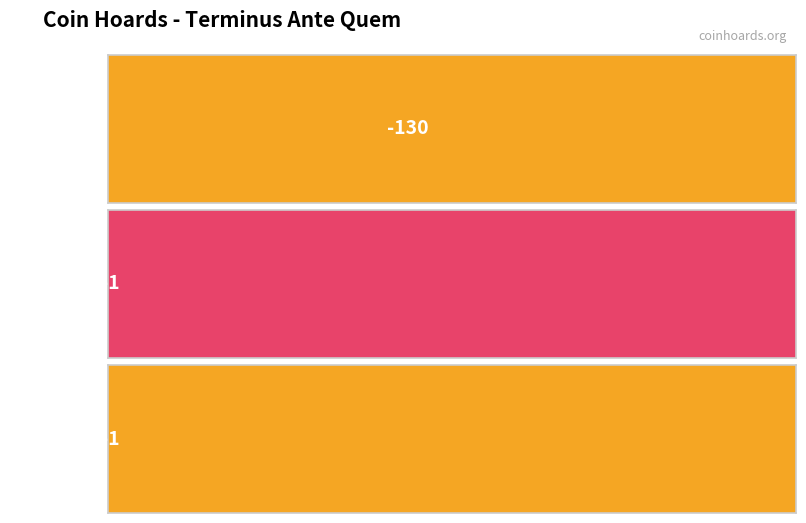

What is the difference between the values at IGCH 1590 and IGCH 1857?

129